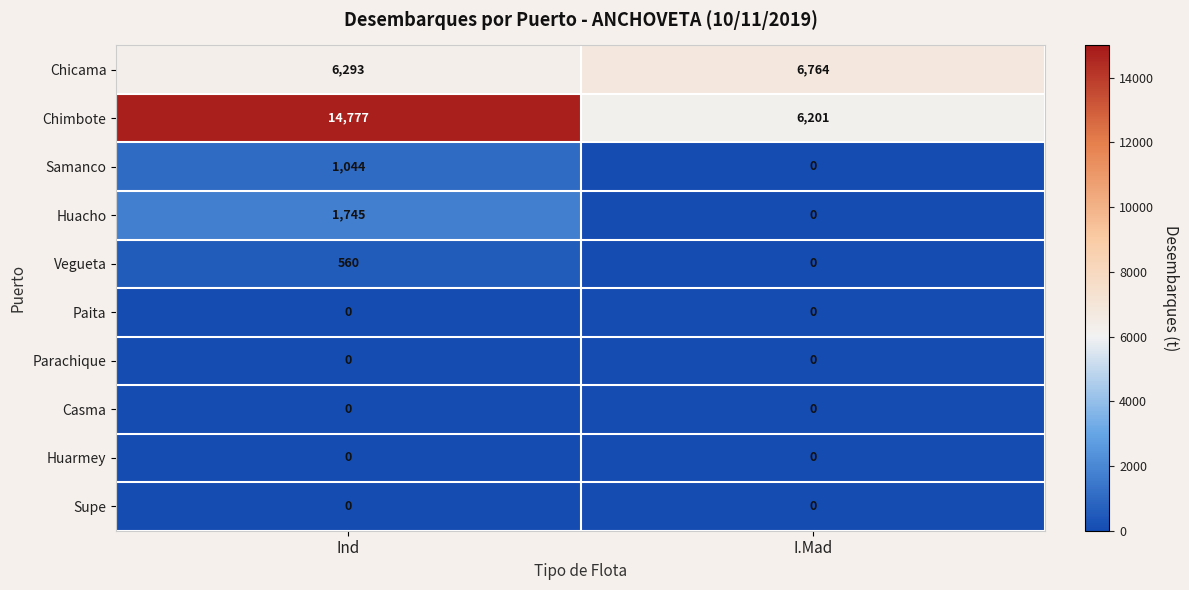

What is the difference between the highest and lowest values at Ind?

14777